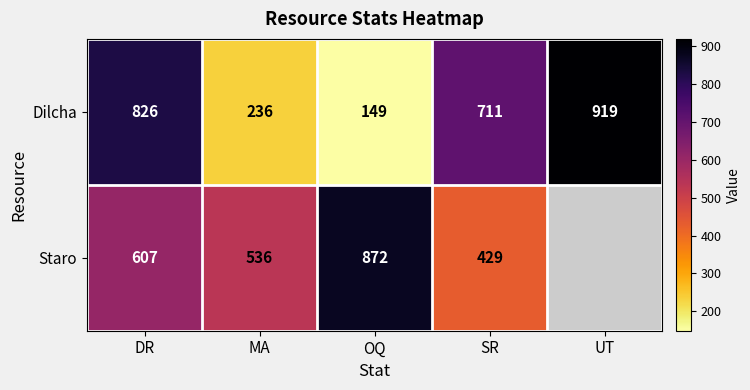

Between OQ and DR, which is larger?

DR